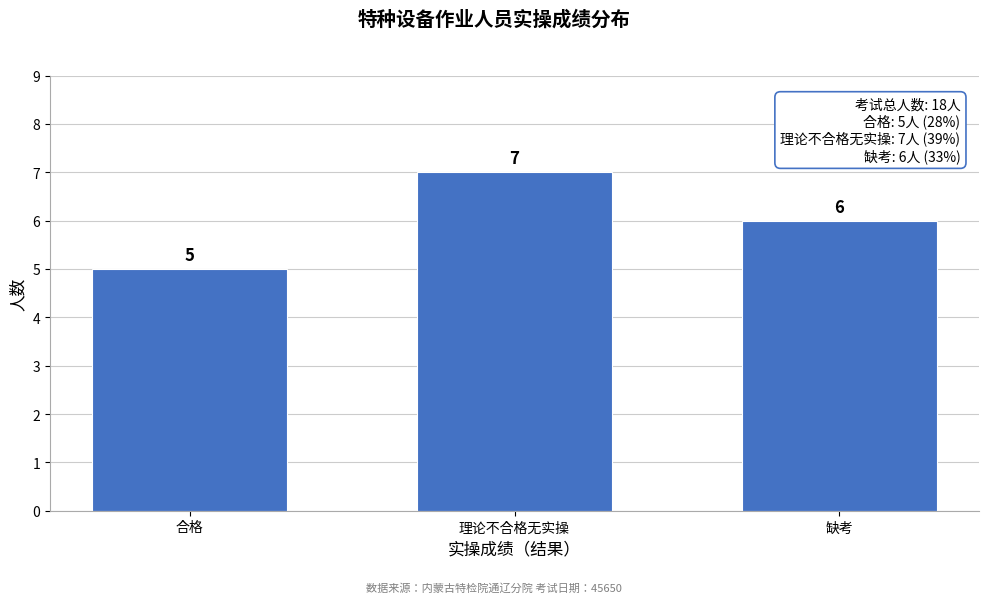

Reading left to right, extract all data points from this chart.

合格=5	理论不合格无实操=7	缺考=6